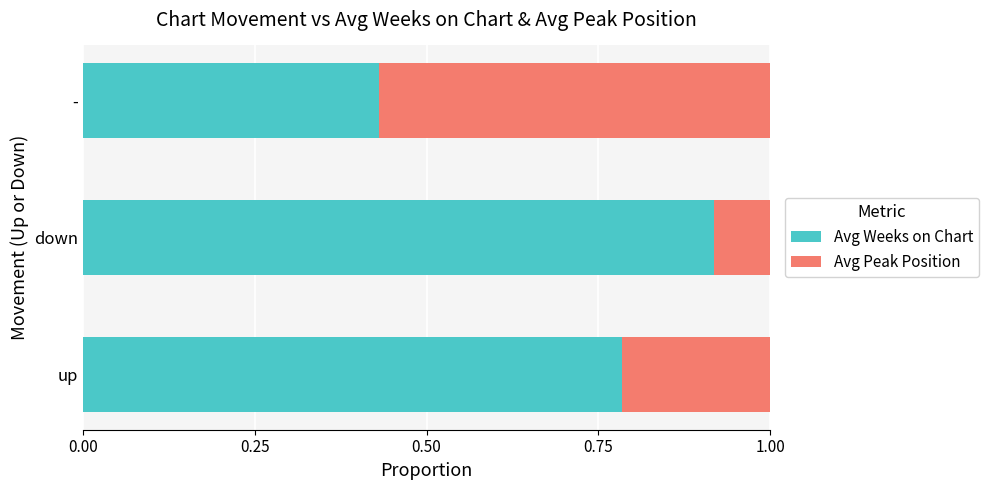

What is the difference between the maximum and minimum values in the Avg Weeks on Chart series?

0.5